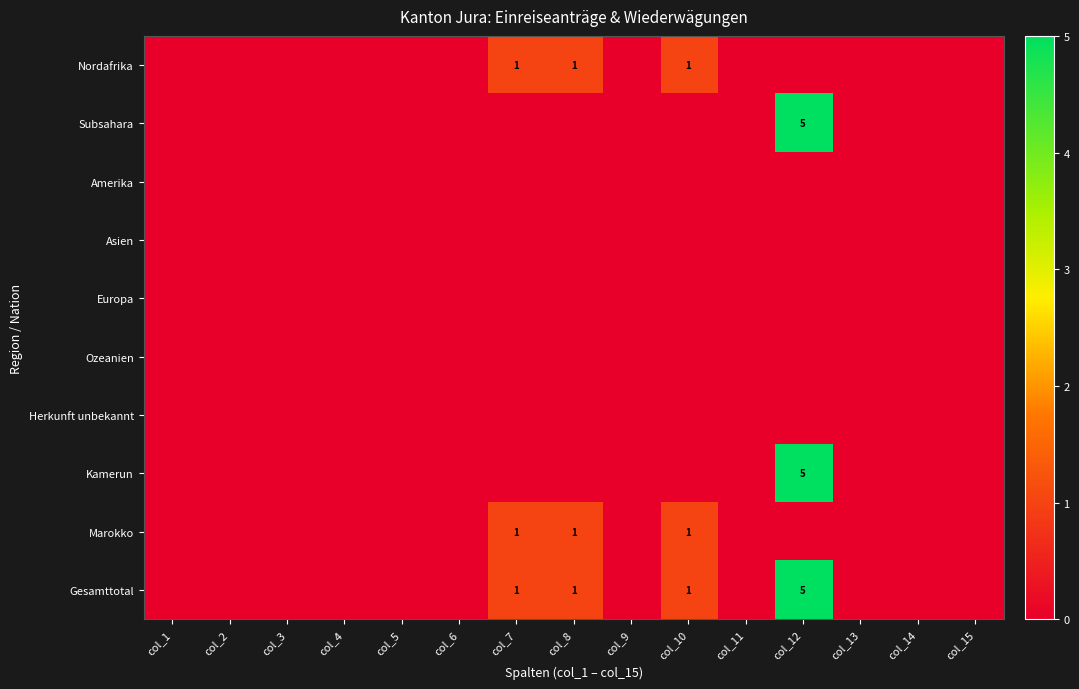

Is it true that Marokko equals 0 at col_8?

False